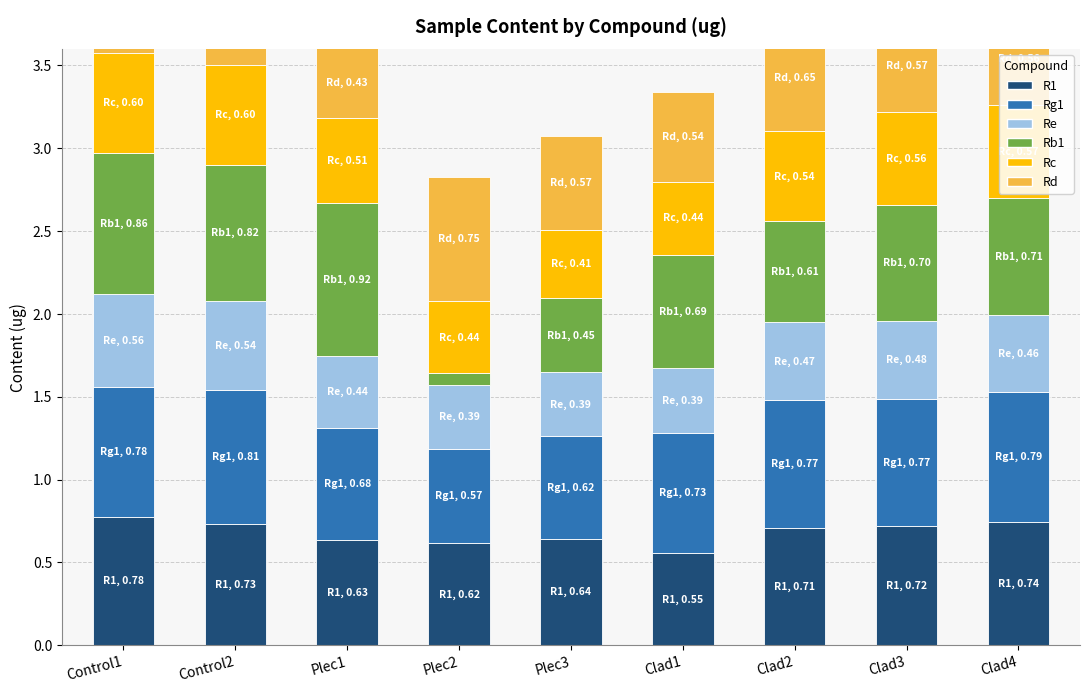

Which series changed the most between Control2 and Clad2?

Rb1